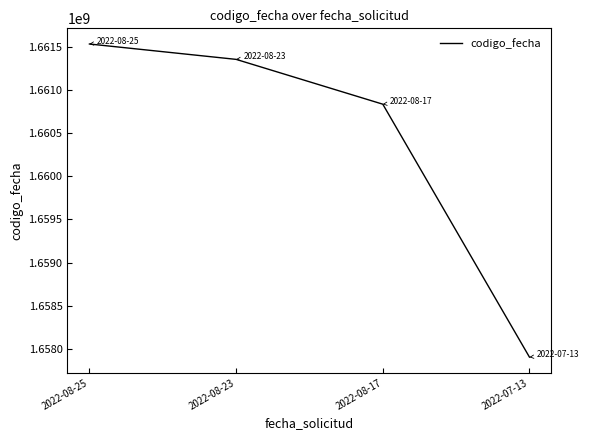

Is it true that the value at 2022-07-13 is 837177286?

False